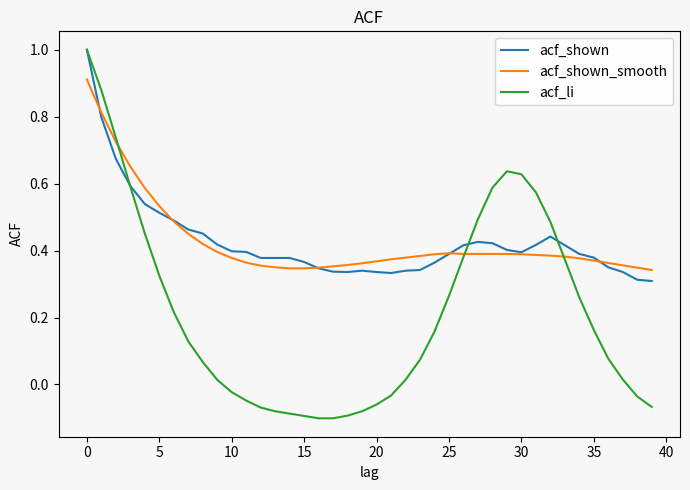

What is the greatest value displayed?

1.0